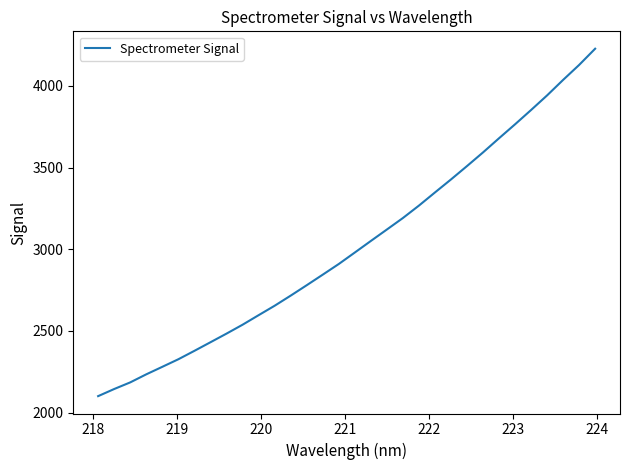

What is the maximum value shown in the chart?

4227.2